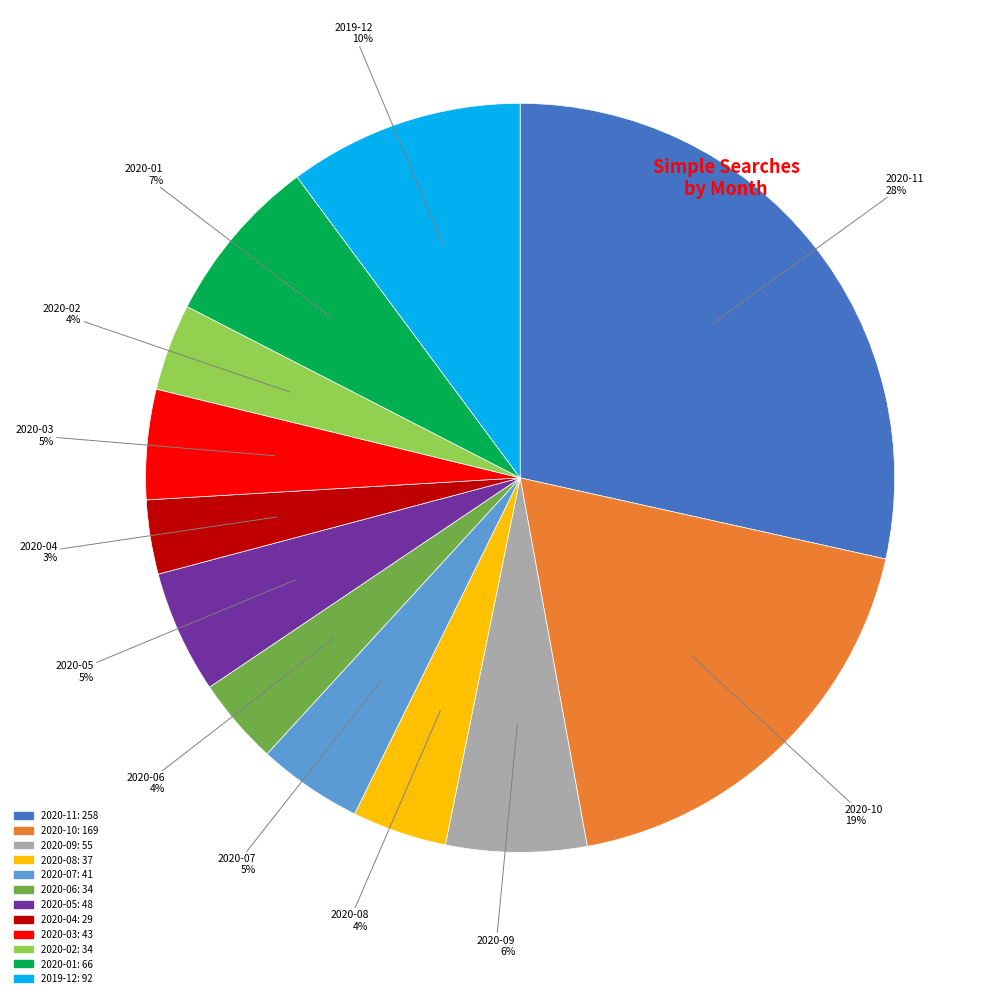

To the nearest percent, what is the combined percentage of 2020-04 and 2019-12?

13%